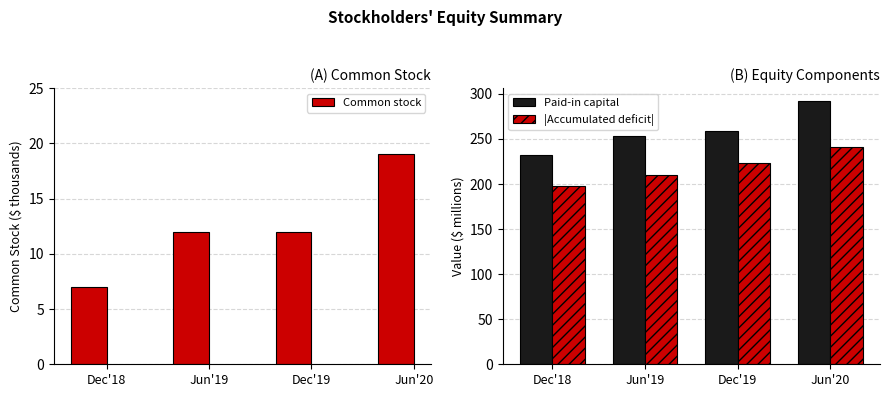

What is the approximate value of Common stock at Jun'20?

19